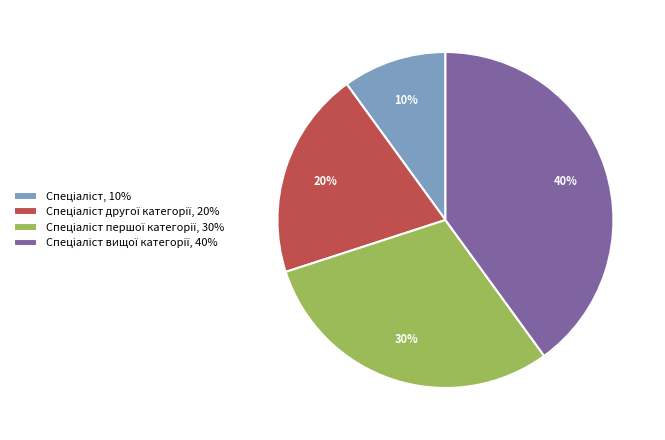

Is there a majority slice in this chart?

No